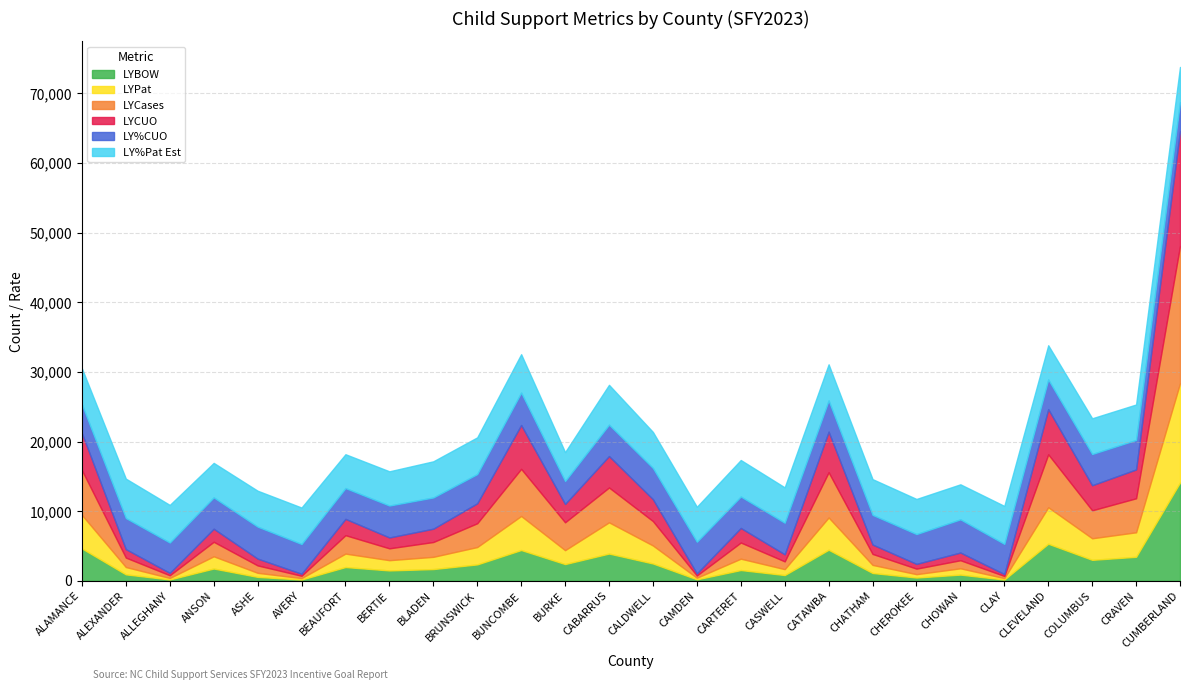

What is the maximum value for LYBOW?

14134.0